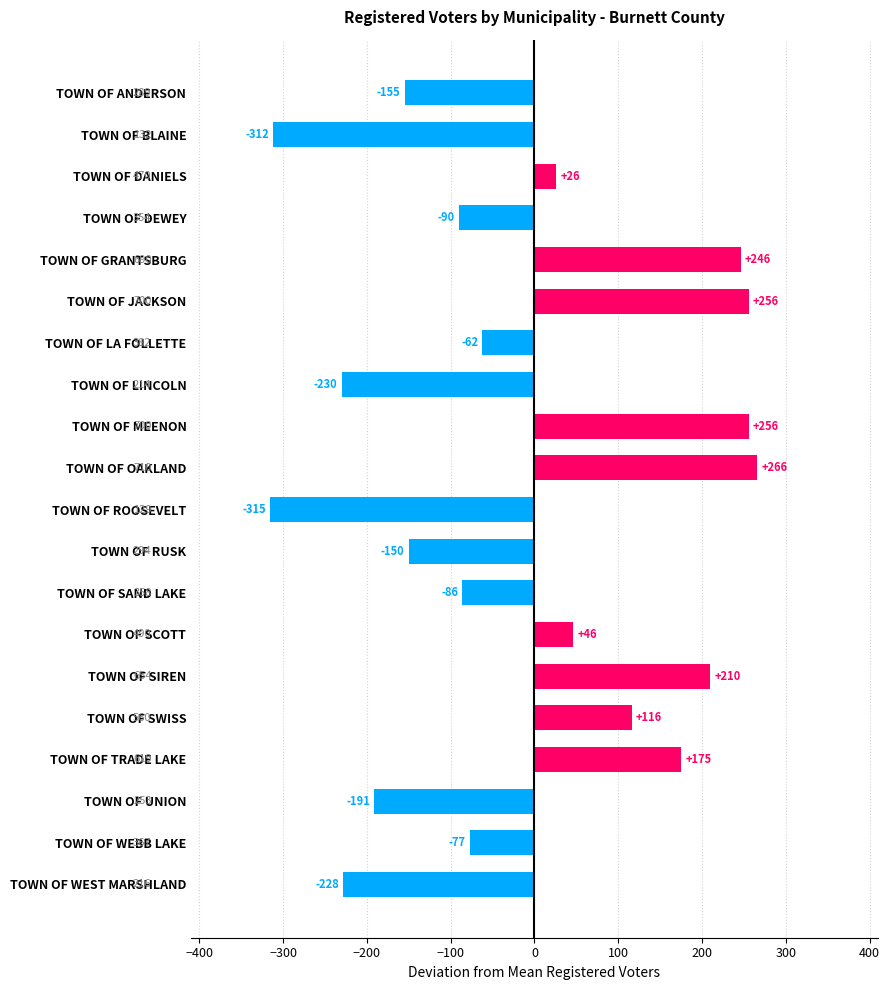

True or false: the data shows -328.7 at TOWN OF LINCOLN.

False